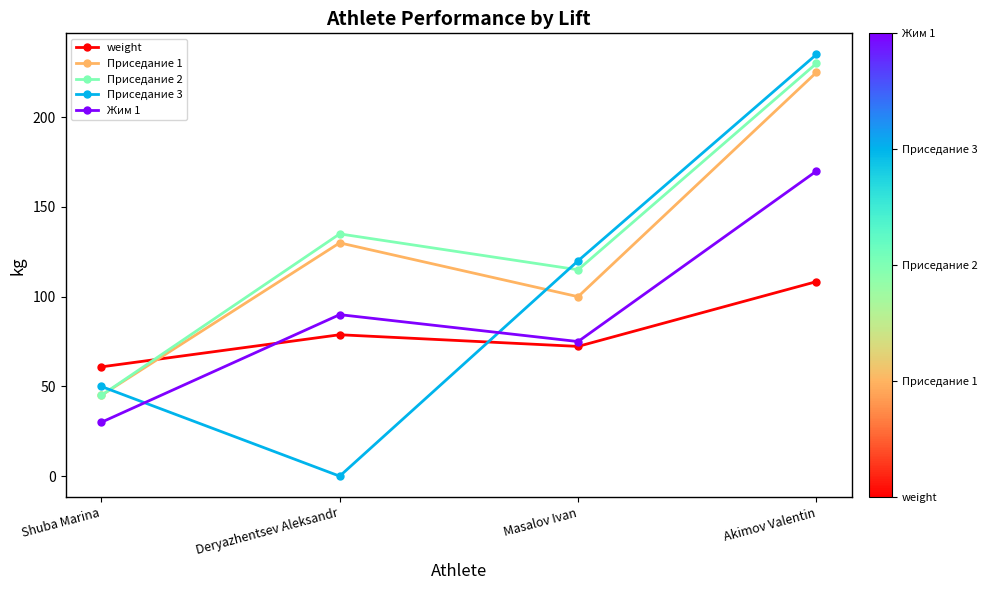

What is the spread (max minus min) of values at Deryazhentsev Aleksandr?

135.0